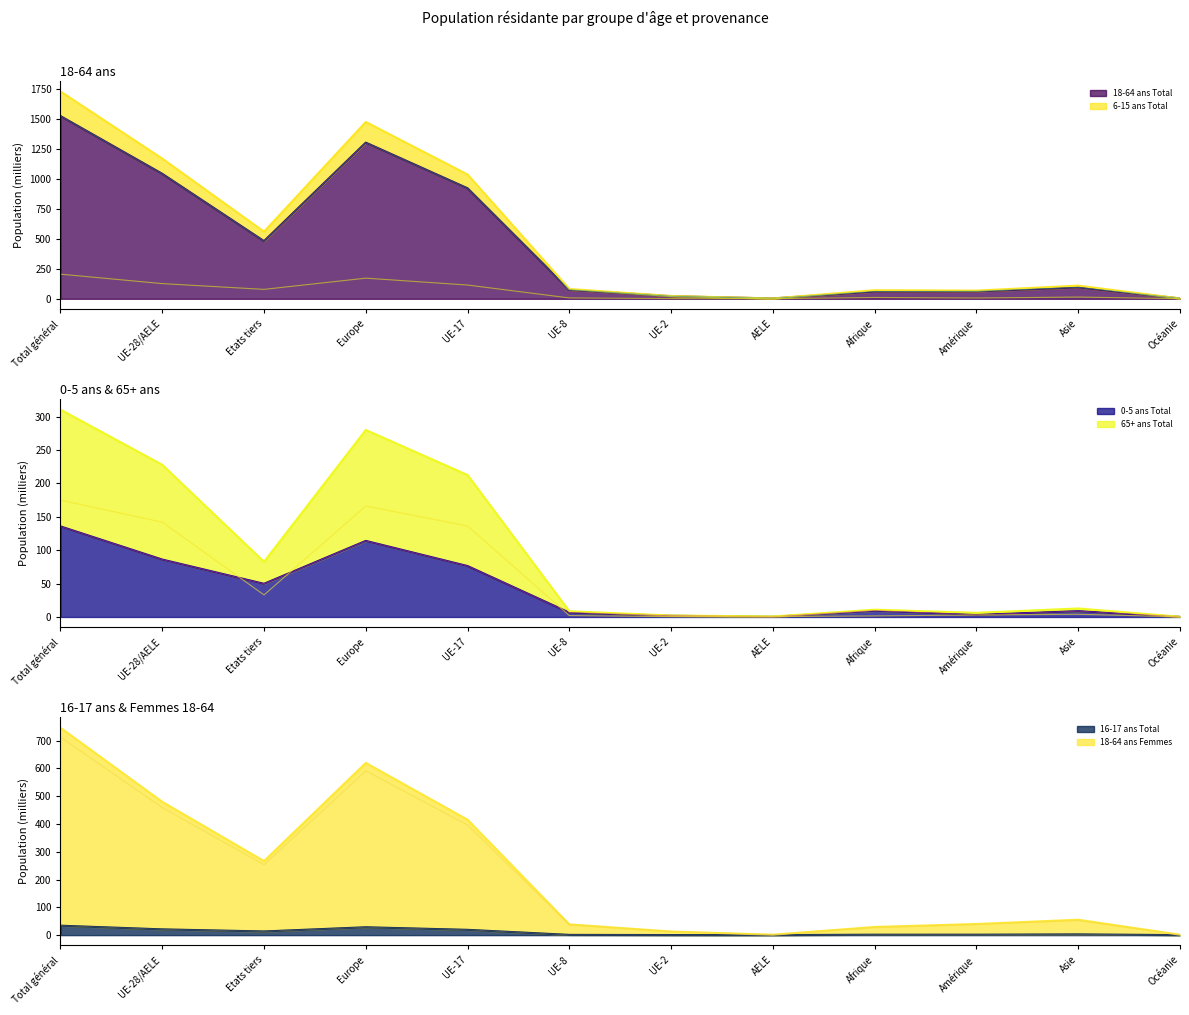

Rank the series at Asie from lowest to highest value.

16-17 ans Total, 65+ ans Total, 0-5 ans Total, 6-15 ans Total, 18-64 ans Femmes, 18-64 ans Total